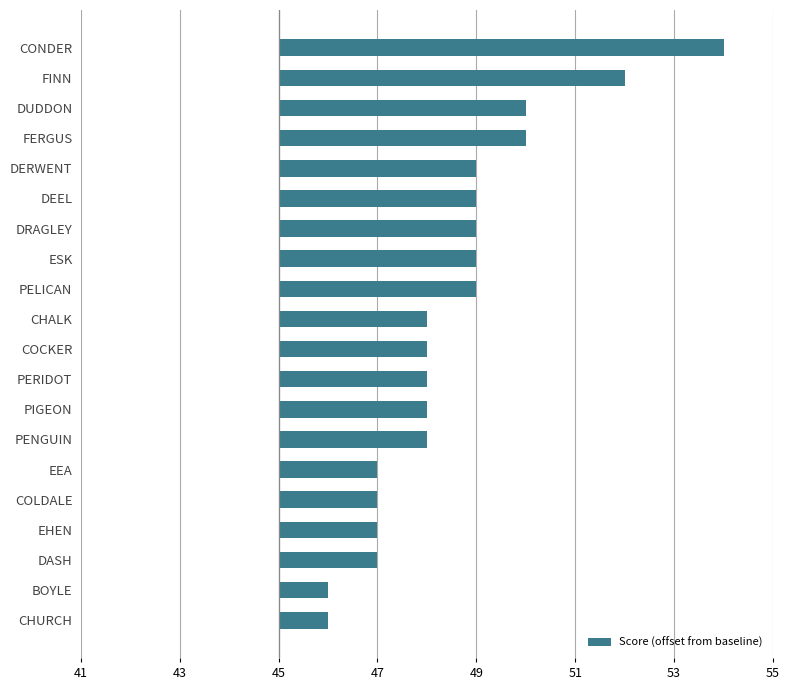

Are the bars horizontal?

Yes